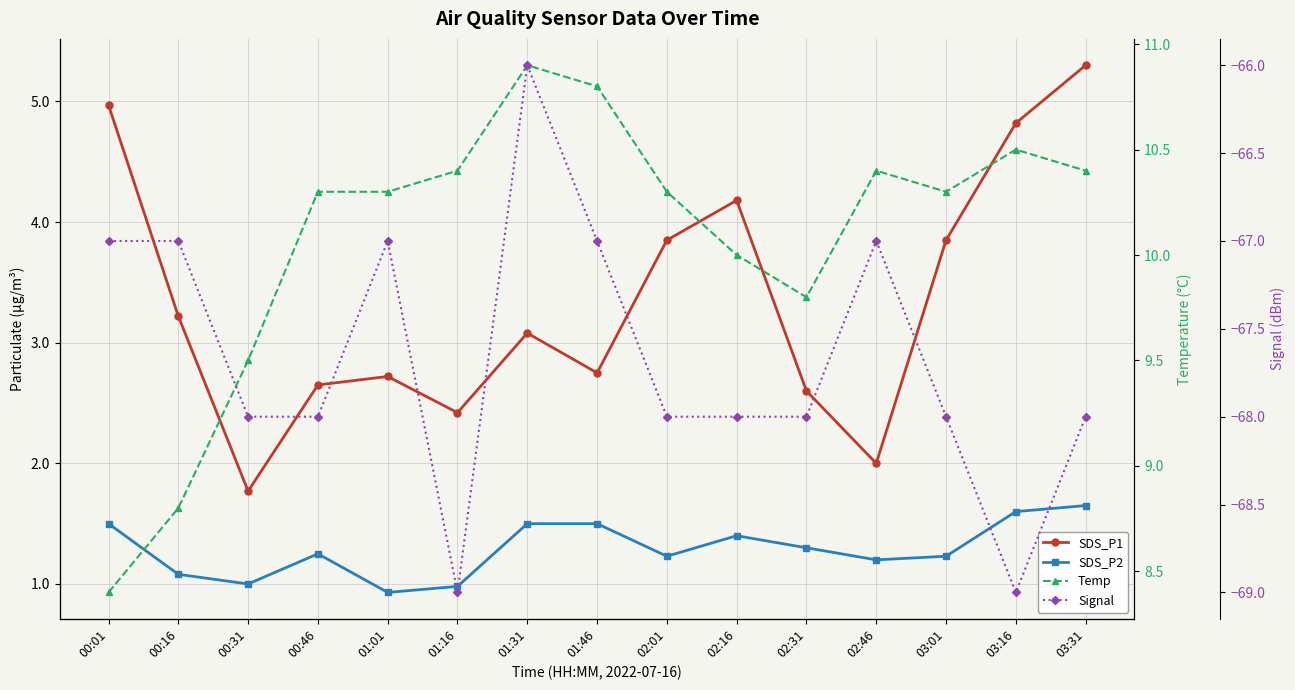

Where is the first local minimum for SDS_P2?

00:31